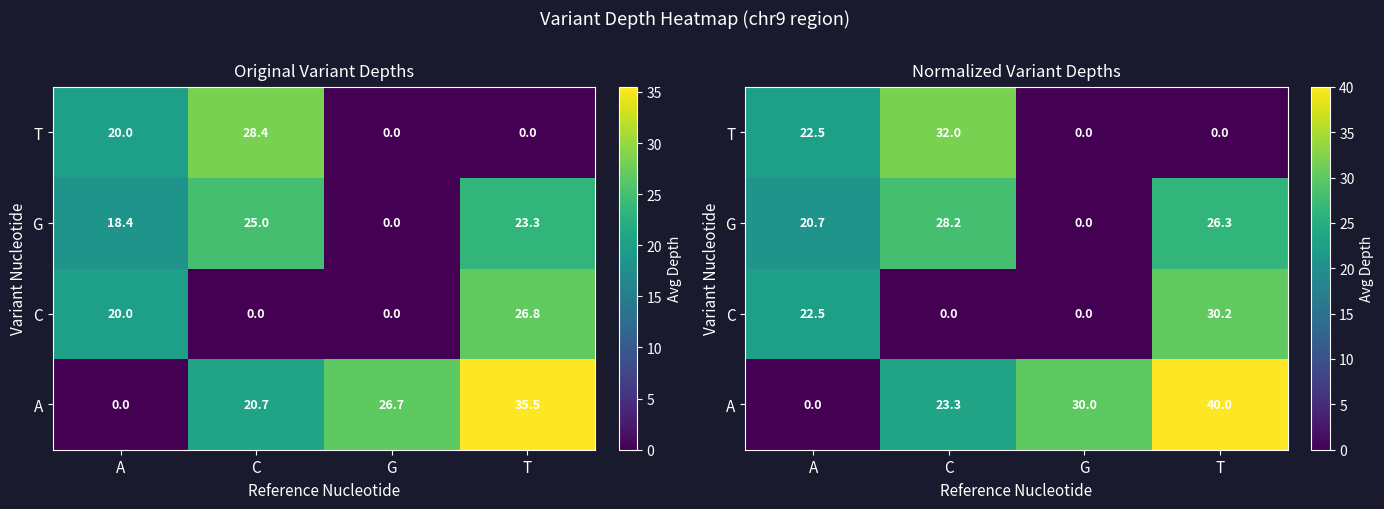

Which has a higher value, C or G?

G